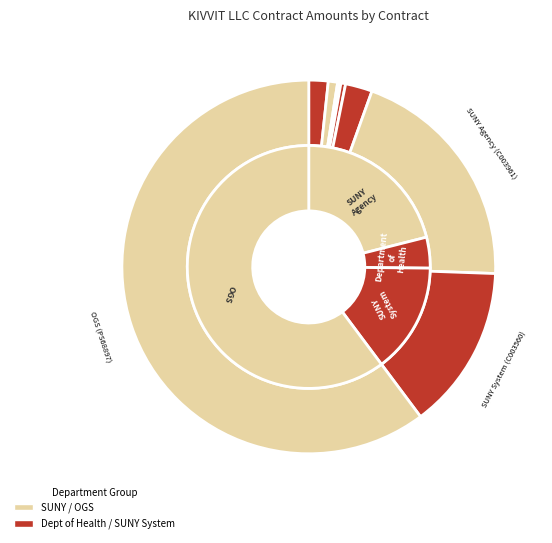

Count the number of slices in the pie.

10